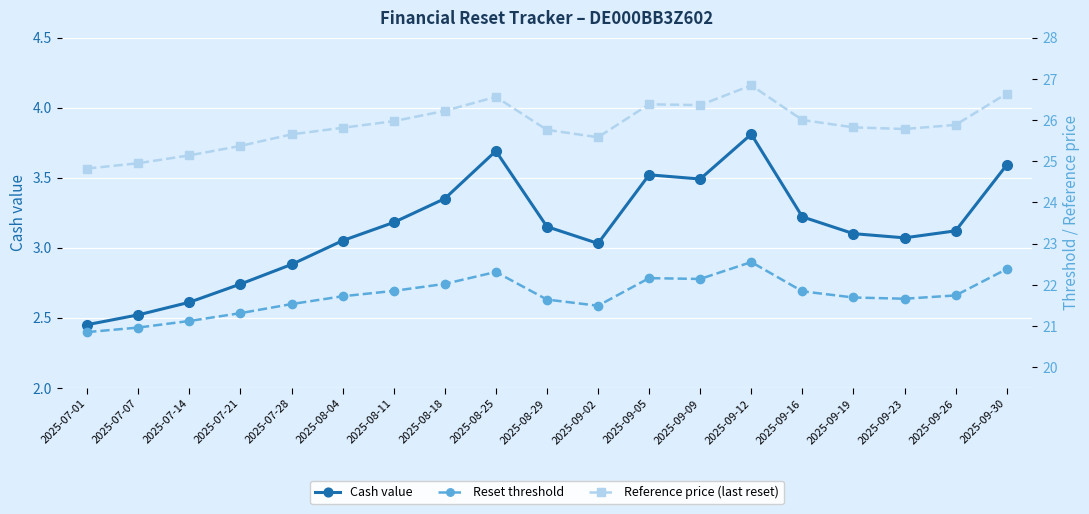

At which label does Reference price (last reset) reach its minimum?

2025-07-01